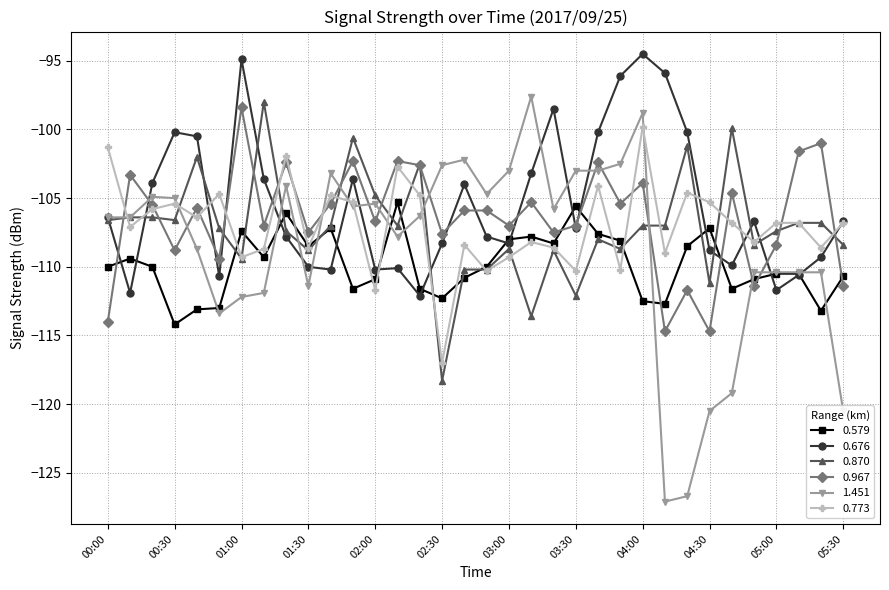

True or false: 1.451 has more than 2 interior local peaks.

True